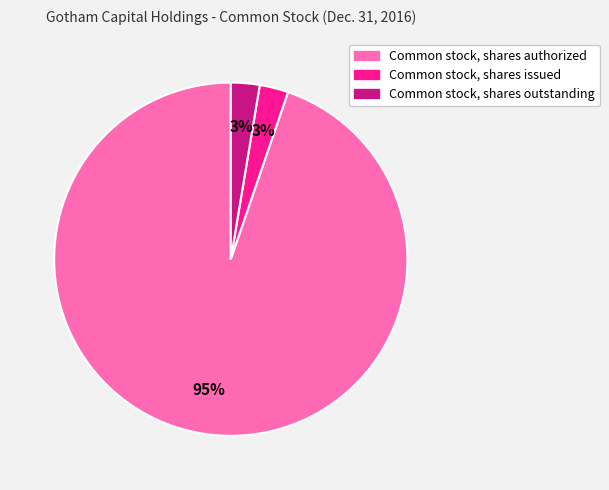

To the nearest percent, what is the combined percentage of Common stock, shares authorized and Common stock, shares outstanding?

97%